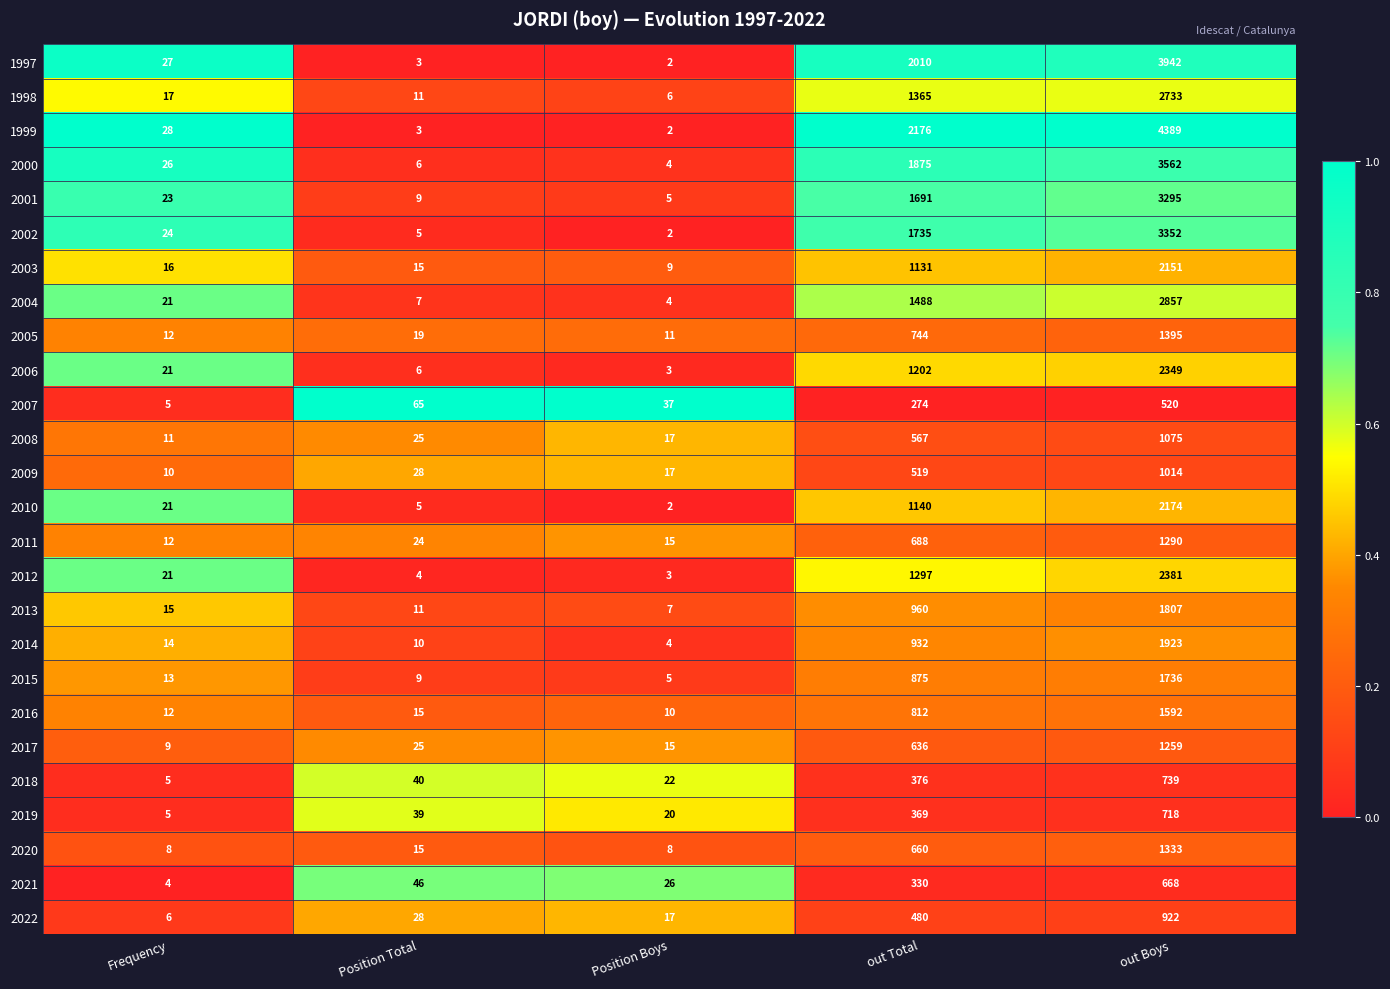

What is the difference between the 2007 values at out Total and Position Total?

209